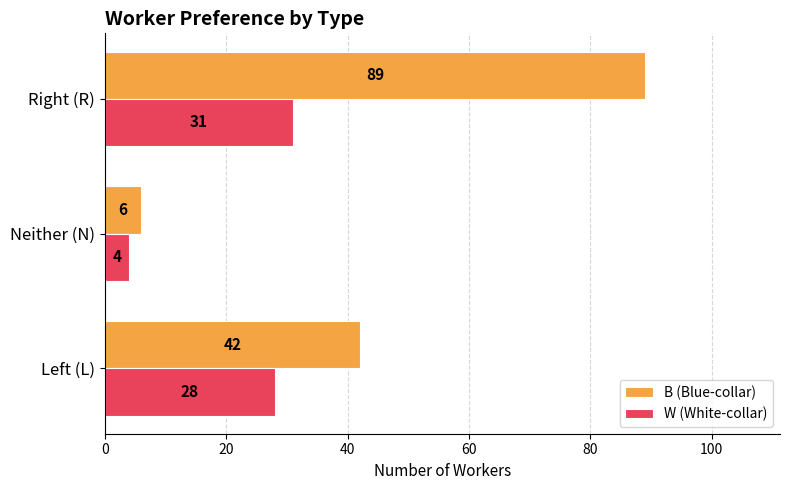

What is the maximum value shown in the chart?

89